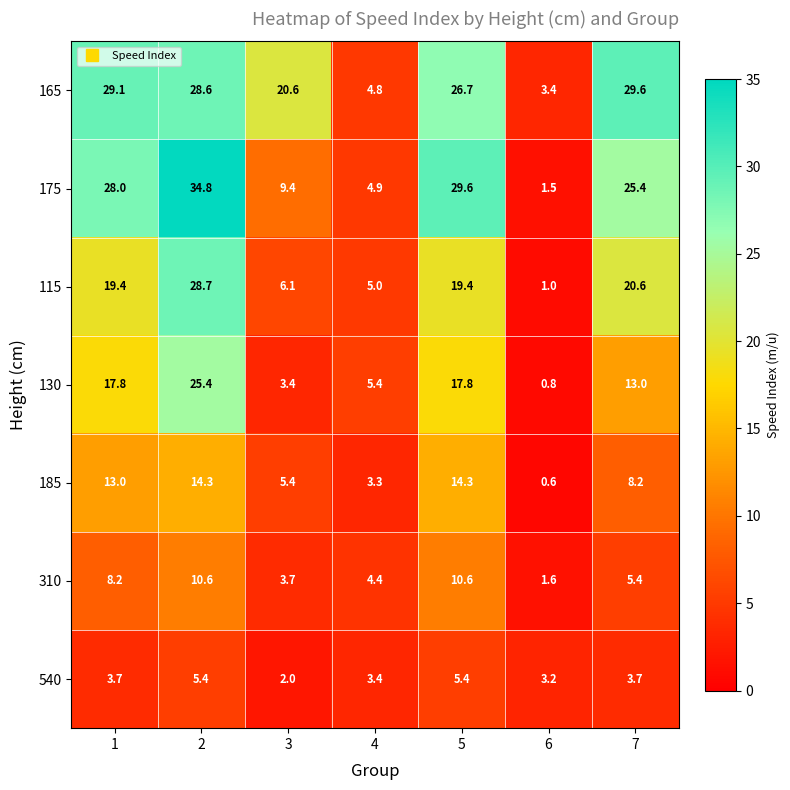

Read the 310 value at 2.

10.6